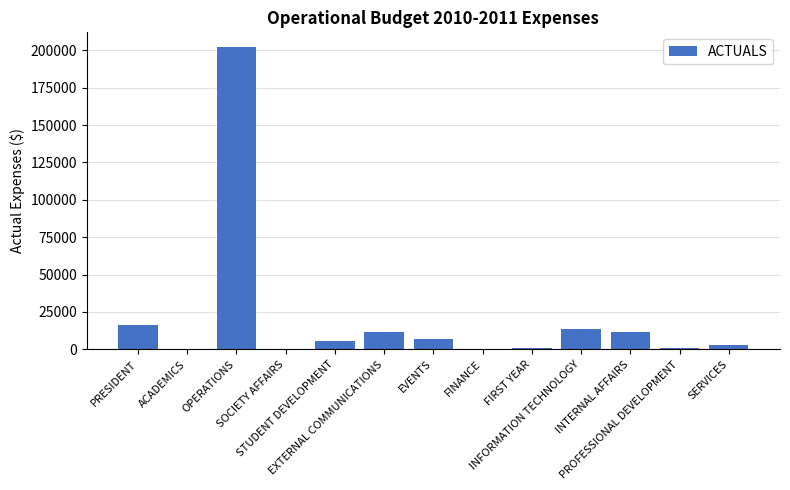

What is the maximum value shown in the chart?

201897.5